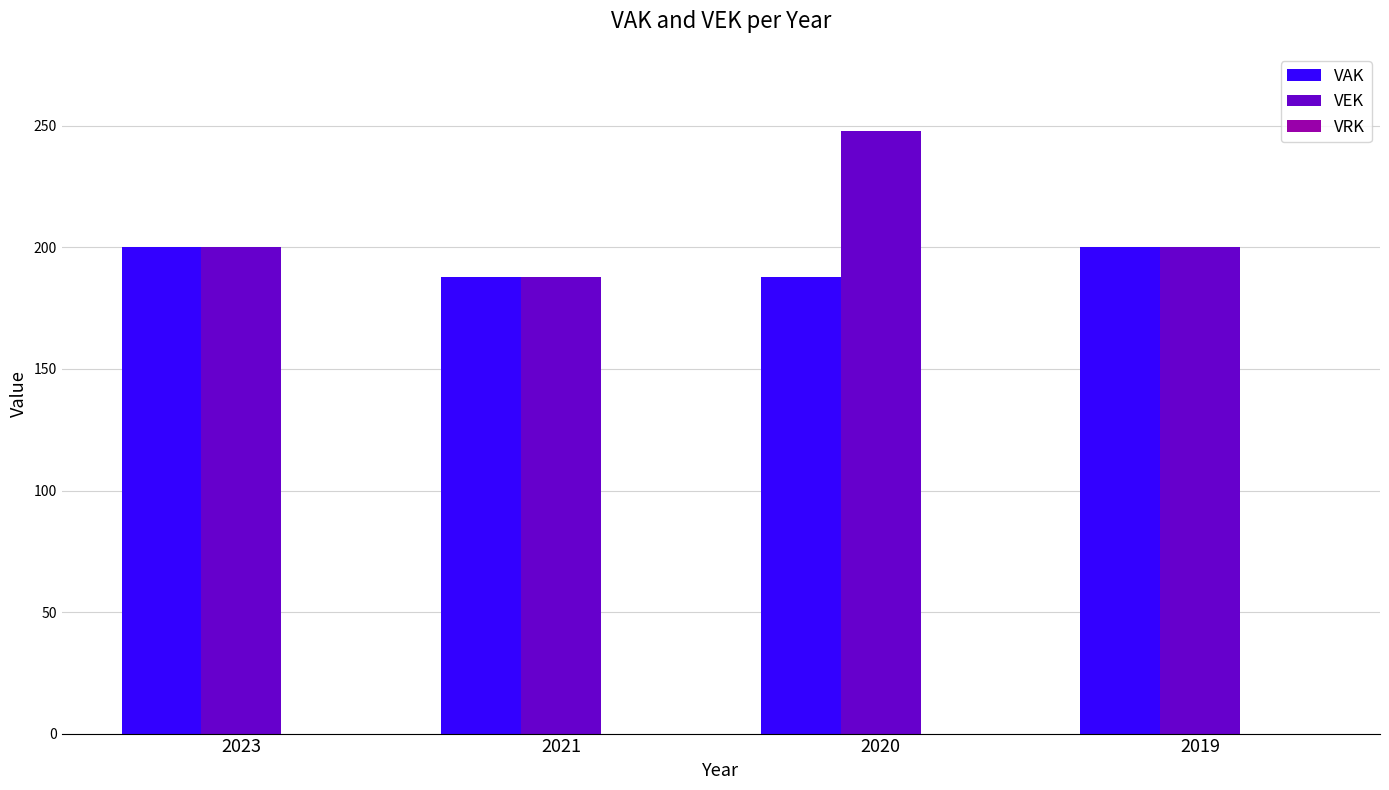

Rank the series by their average value, from highest to lowest.

VEK, VAK